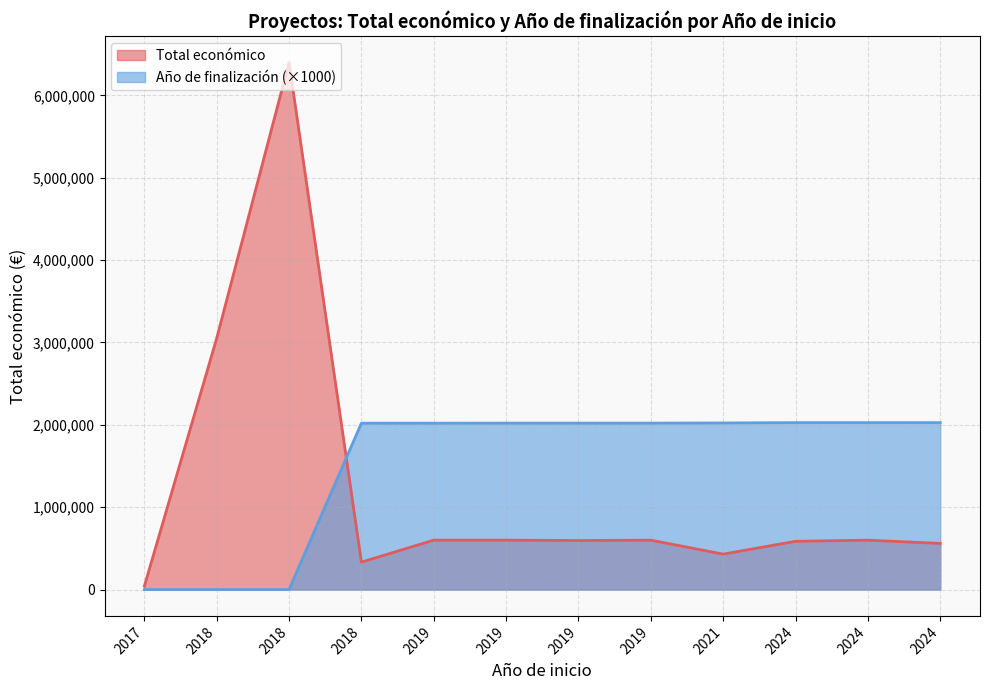

What is the sum of all Total económico values?

14397743